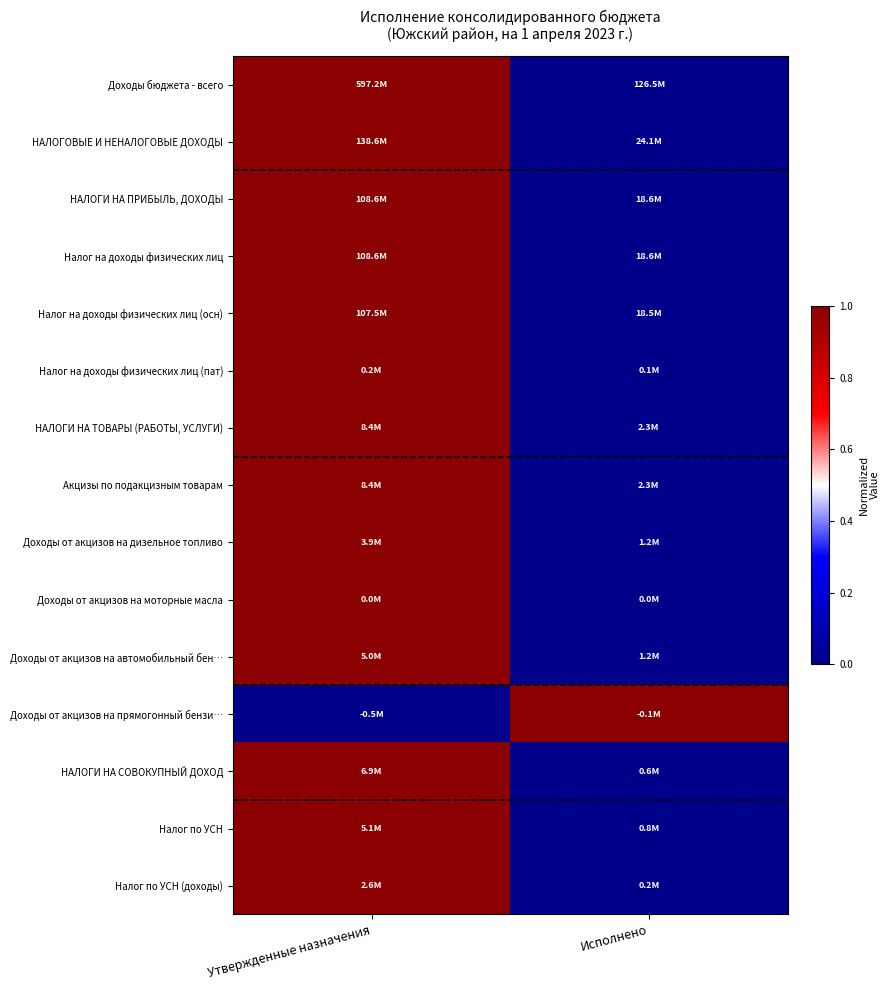

Reading left to right, transcribe all the data shown in this chart.

Доходы бюджета - всего: Утвержденные назначения=1	Исполнено=0
НАЛОГОВЫЕ И НЕНАЛОГОВЫЕ ДОХОДЫ: Утвержденные назначения=1	Исполнено=0
НАЛОГИ НА ПРИБЫЛЬ, ДОХОДЫ: Утвержденные назначения=1	Исполнено=0
Налог на доходы физических лиц: Утвержденные назначения=1	Исполнено=0
Налог на доходы физических лиц (осн): Утвержденные назначения=1	Исполнено=0
Налог на доходы физических лиц (пат): Утвержденные назначения=1	Исполнено=0
НАЛОГИ НА ТОВАРЫ (РАБОТЫ, УСЛУГИ): Утвержденные назначения=1	Исполнено=0
Акцизы по подакцизным товарам: Утвержденные назначения=1	Исполнено=0
Доходы от акцизов на дизельное топливо: Утвержденные назначения=1	Исполнено=0
Доходы от акцизов на моторные масла: Утвержденные назначения=1	Исполнено=0
Доходы от акцизов на автомобильный бен…: Утвержденные назначения=1	Исполнено=0
Доходы от акцизов на прямогонный бензи…: Утвержденные назначения=0	Исполнено=1
НАЛОГИ НА СОВОКУПНЫЙ ДОХОД: Утвержденные назначения=1	Исполнено=0
Налог по УСН: Утвержденные назначения=1	Исполнено=0
Налог по УСН (доходы): Утвержденные назначения=1	Исполнено=0